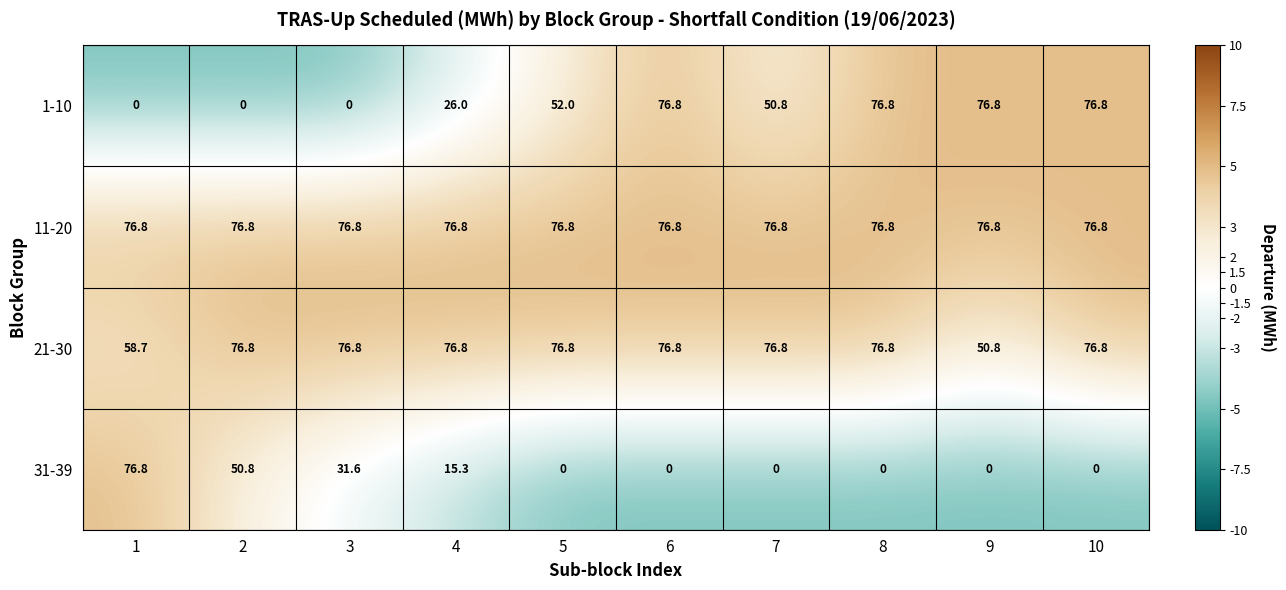

What is the sum of all 31-39 values?

174.5